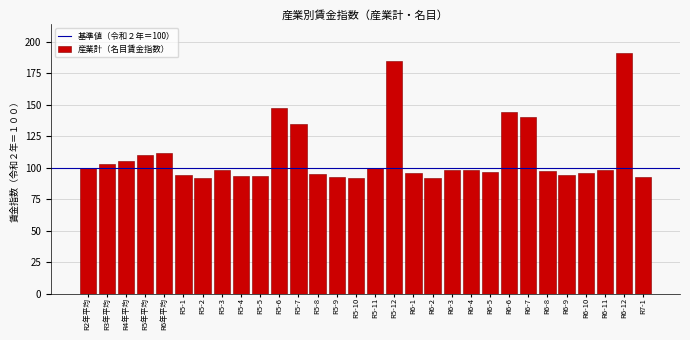

The value at R5-11 is 100.2. True or false?

True